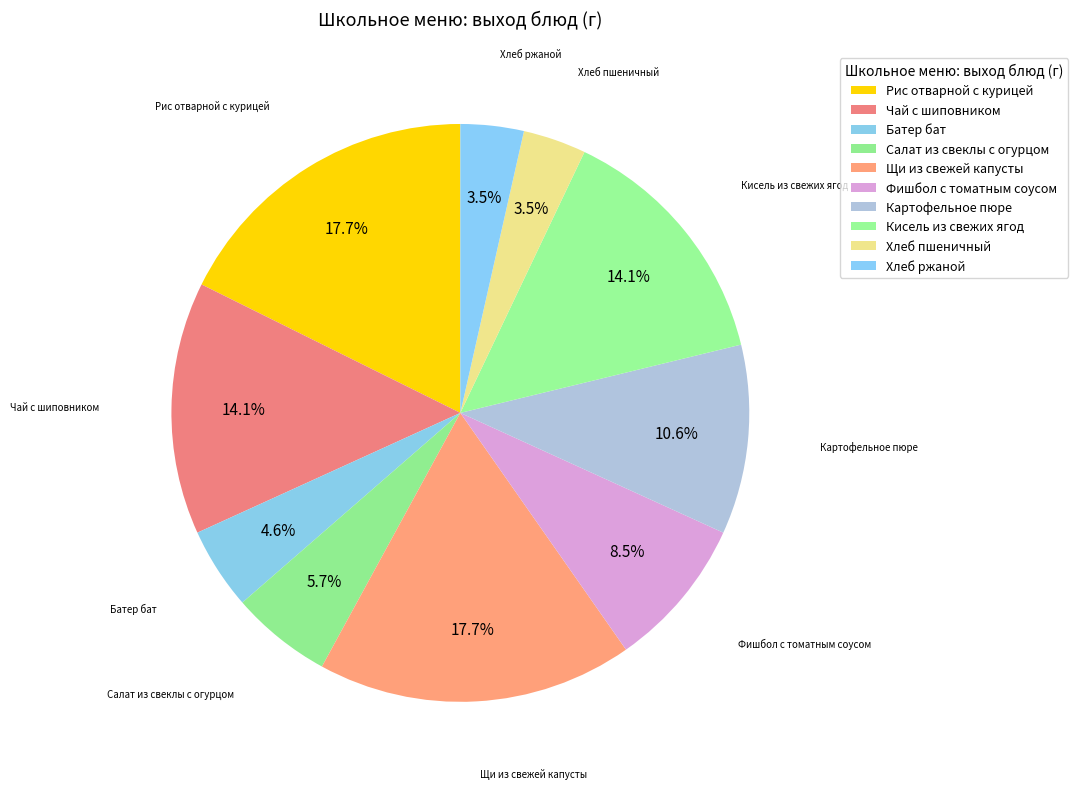

Is it true that Картофельное пюре is 11% of the pie?

True